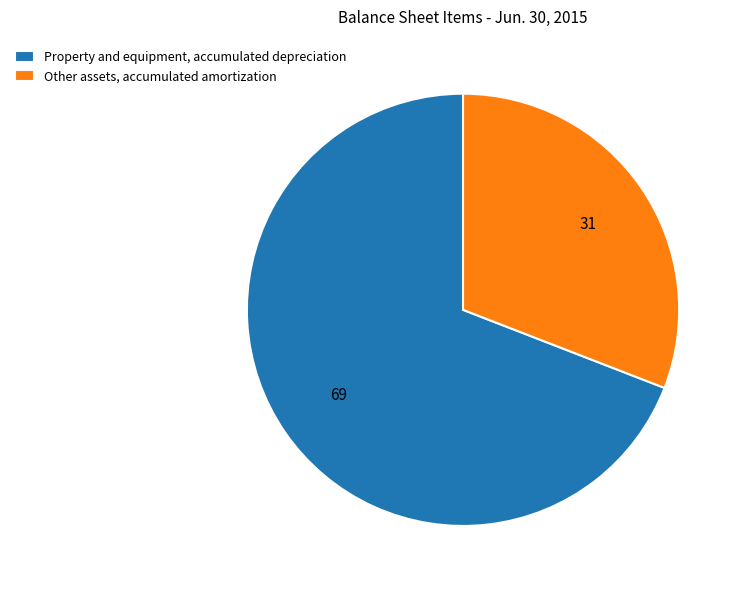

Which slice is the smallest?

Other assets, accumulated amortization